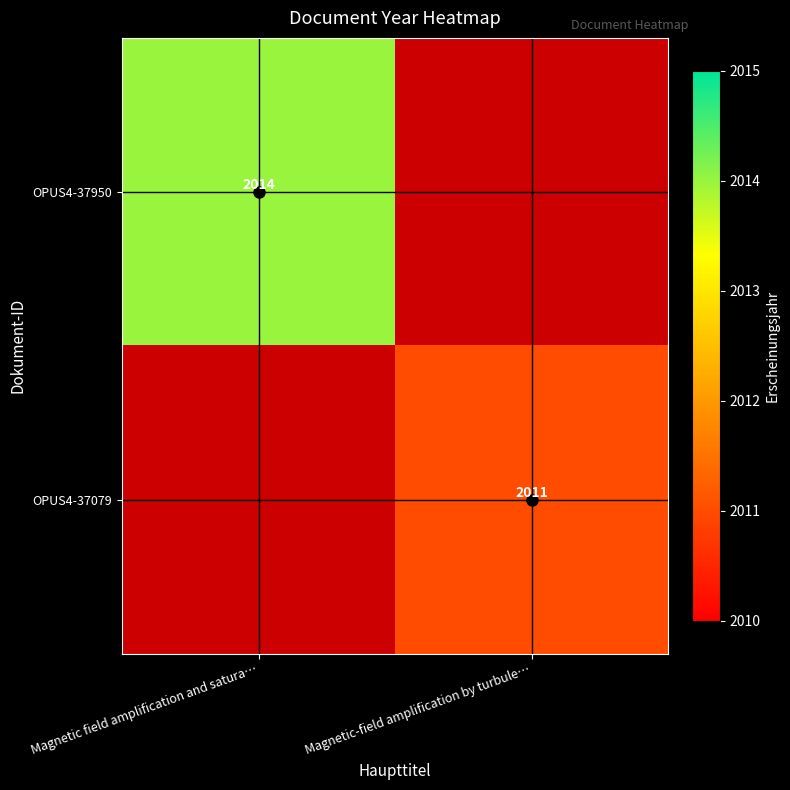

Between Magnetic-field amplification by turbule… and Magnetic field amplification and satura…, which is larger?

Magnetic field amplification and satura…